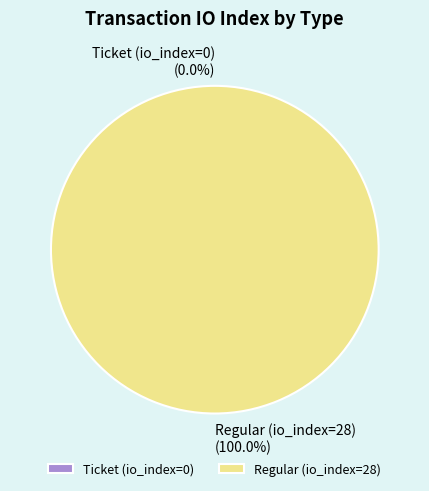

Do Regular (io_index=28) and Ticket (io_index=0) together represent more than half of the pie?

Yes